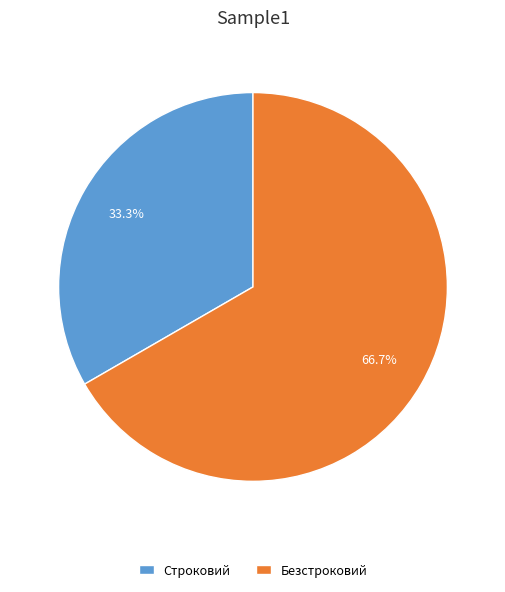

Which has a higher value, Строковий or Безстроковий?

Безстроковий